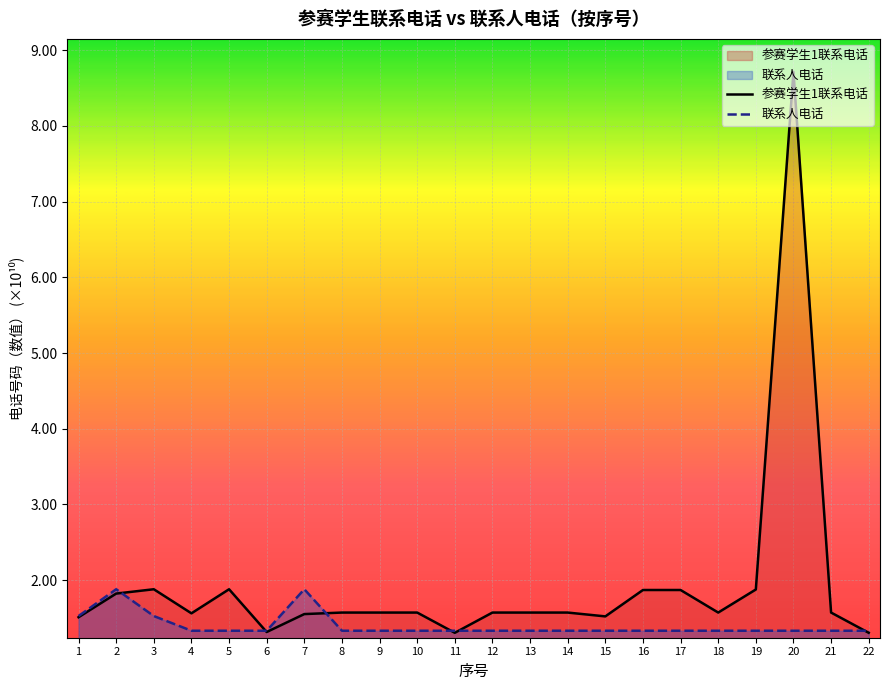

What is the minimum value shown in the chart?

1.3